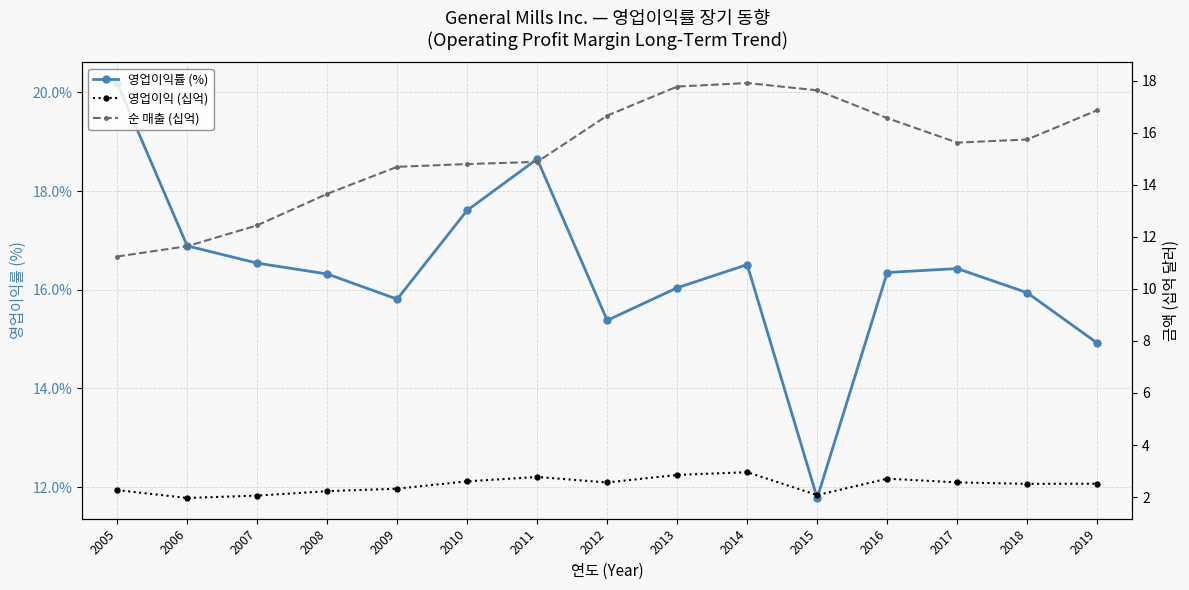

Is this an area chart (filled region under the line)?

No